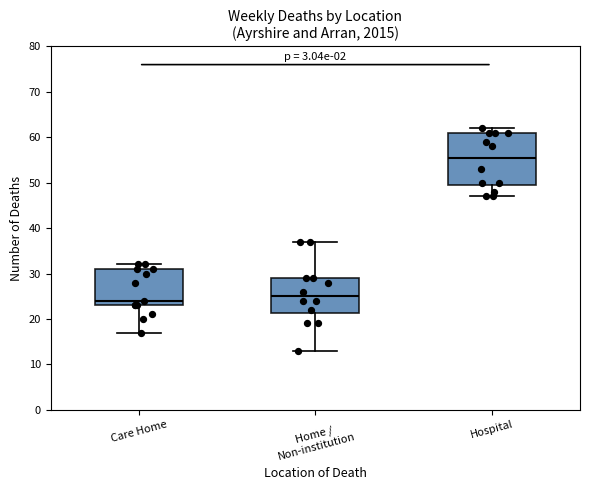

Reading left to right, read every box against the y-axis: the position of its median line, the range the box covers, and the ends of its whiskers. The values are not printed on the chart, so give them approximately, as read against the axis.

Care Home: median 24, box 23 to 31, whiskers 17 to 32
Home / Non-institution: median 25, box 21 to 29, whiskers 13 to 37
Hospital: median 56, box 50 to 61, whiskers 47 to 62